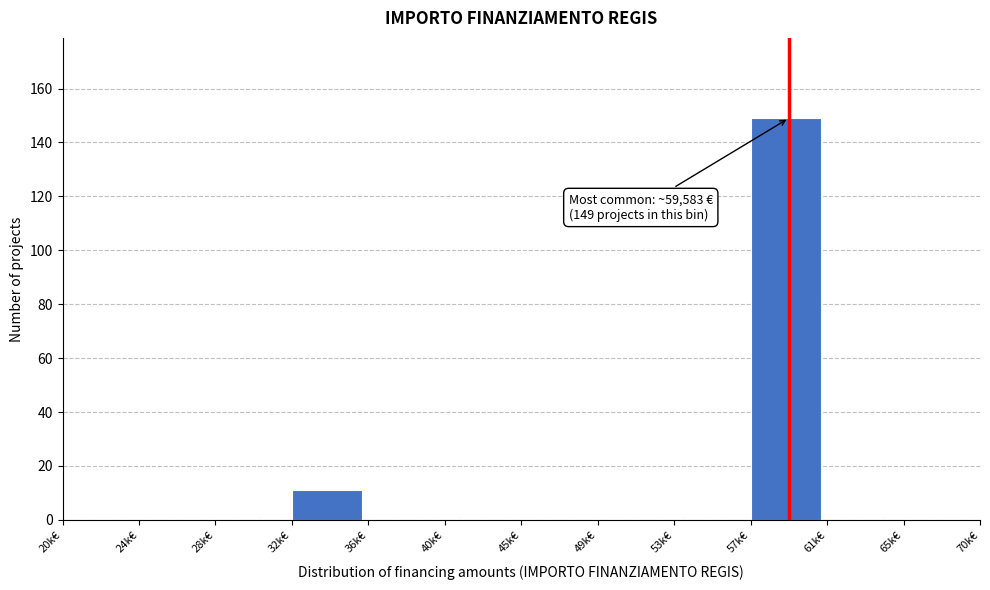

Reading left to right, transcribe all the data shown in this chart.

20k€=0	24k€=0	28k€=0	32k€=11	36k€=0	40k€=0	45k€=0	49k€=0	53k€=0	57k€=149	61k€=0	65k€=0